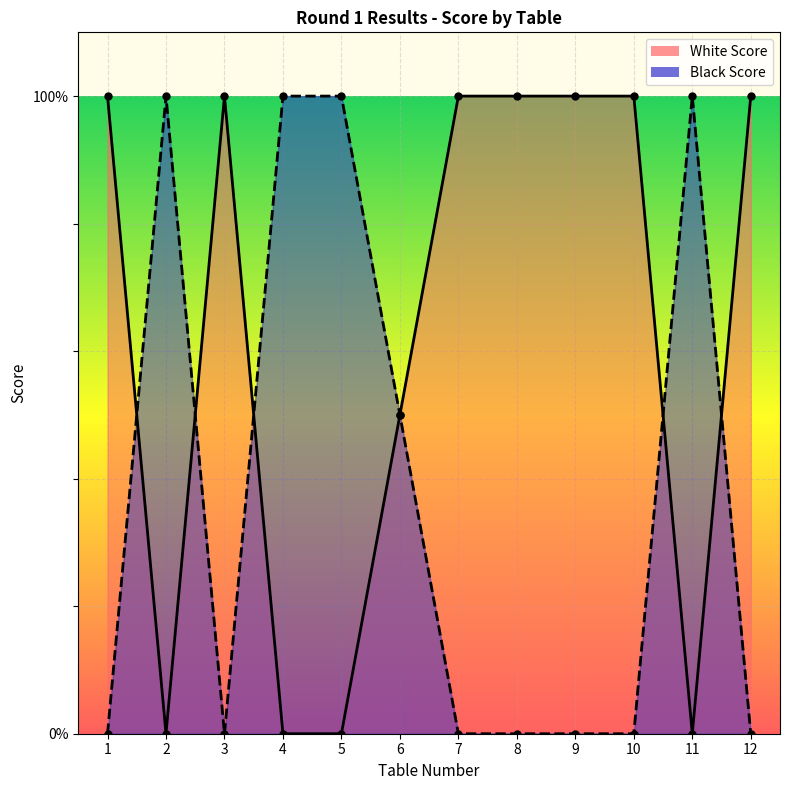

How many lines are shown in the chart?

2